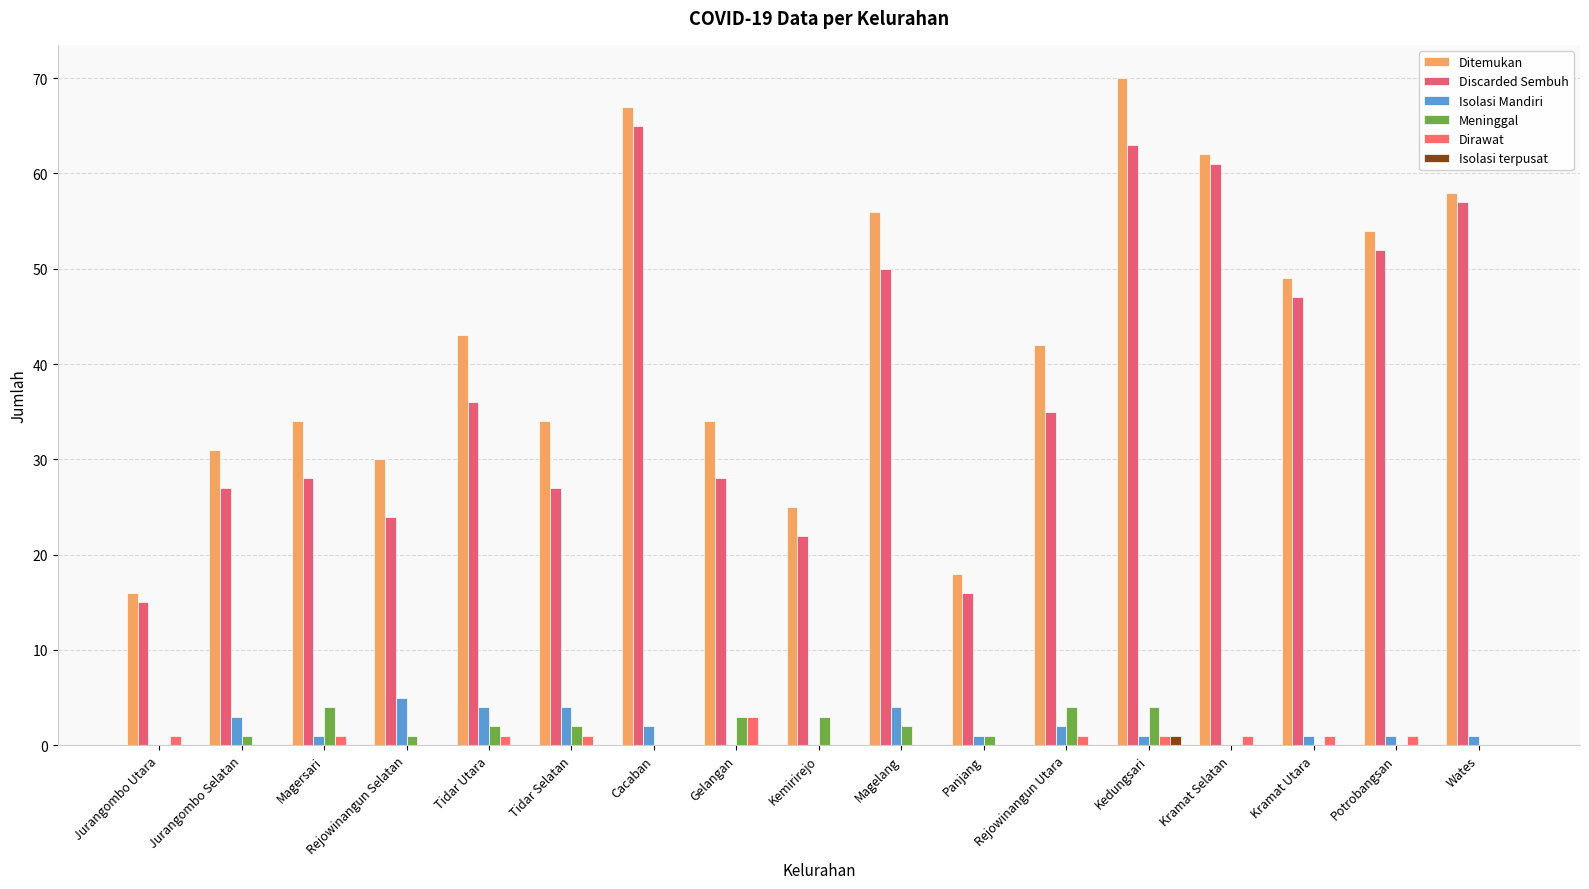

What position from the left is Magersari?

3